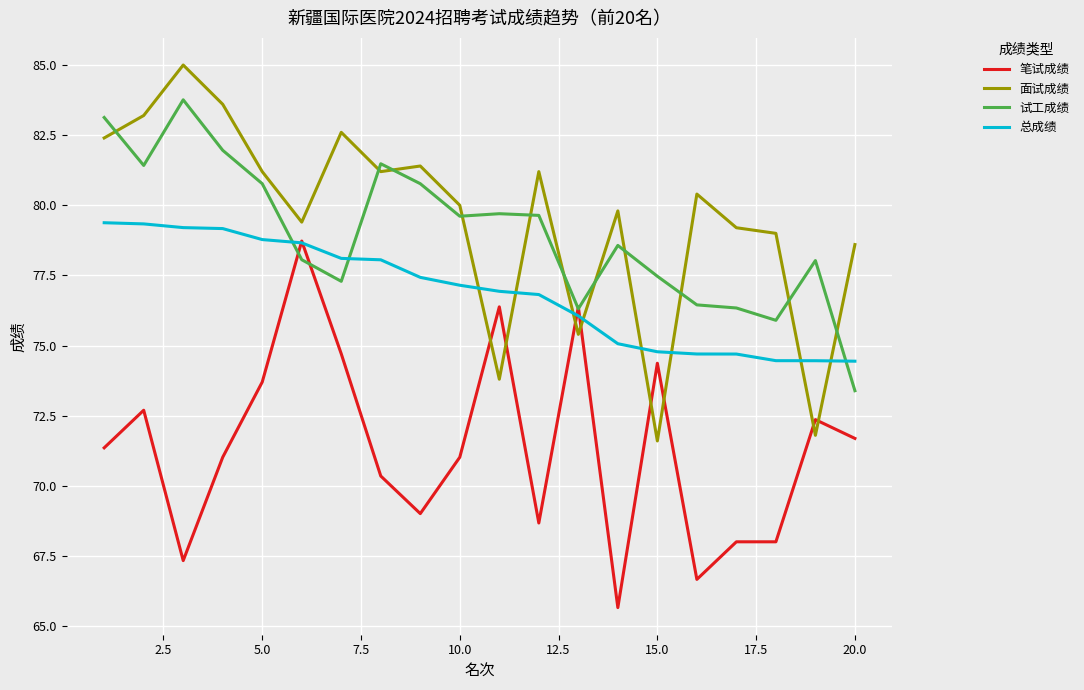

What is the difference between the maximum and minimum values in the 总成绩 series?

4.9